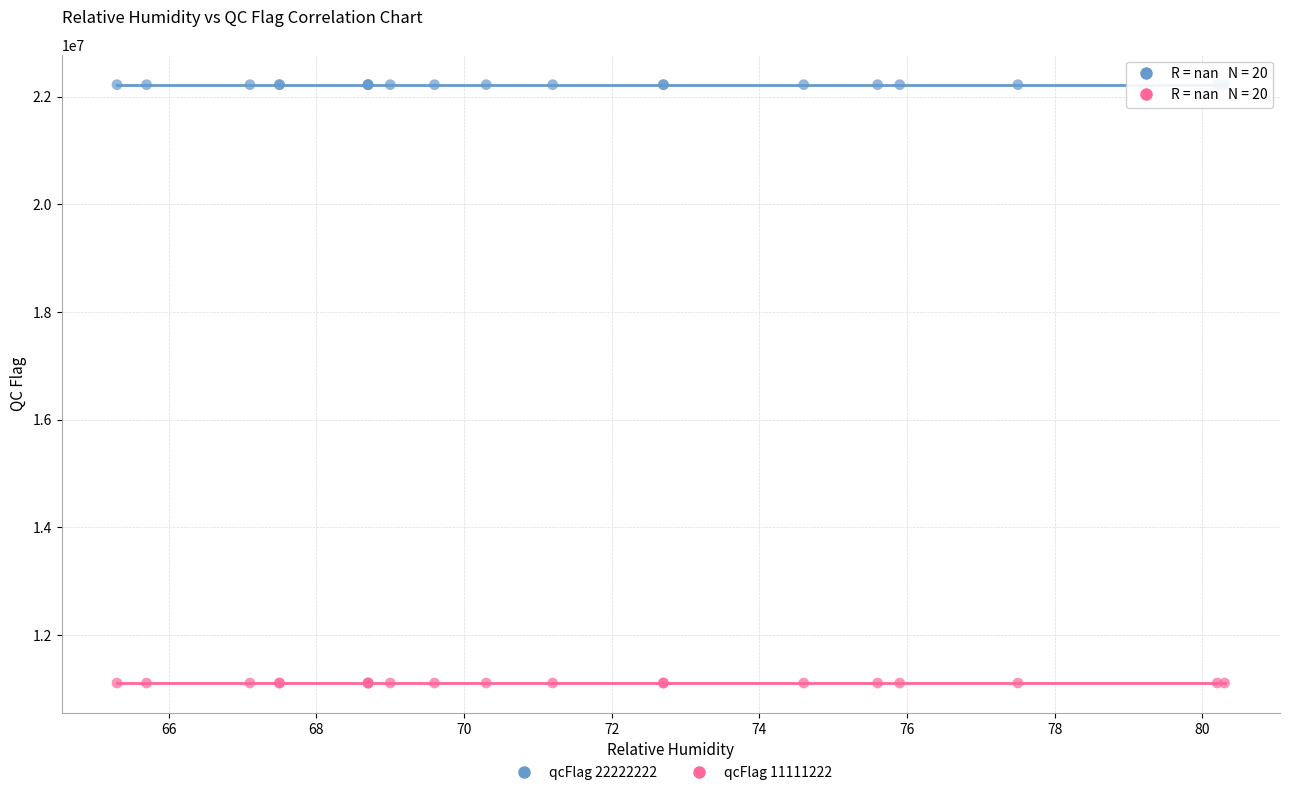

Which series reaches the maximum Y coordinate?

qcFlag 22222222